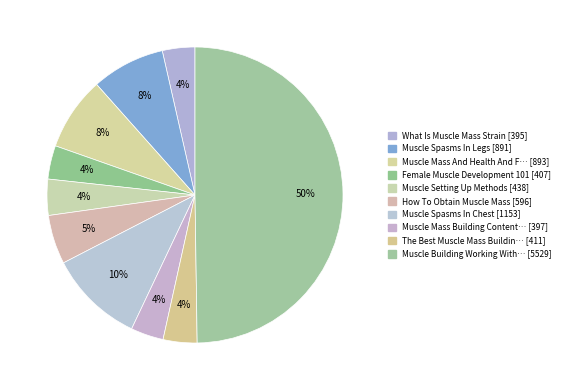

Does any single category account for the majority?

No